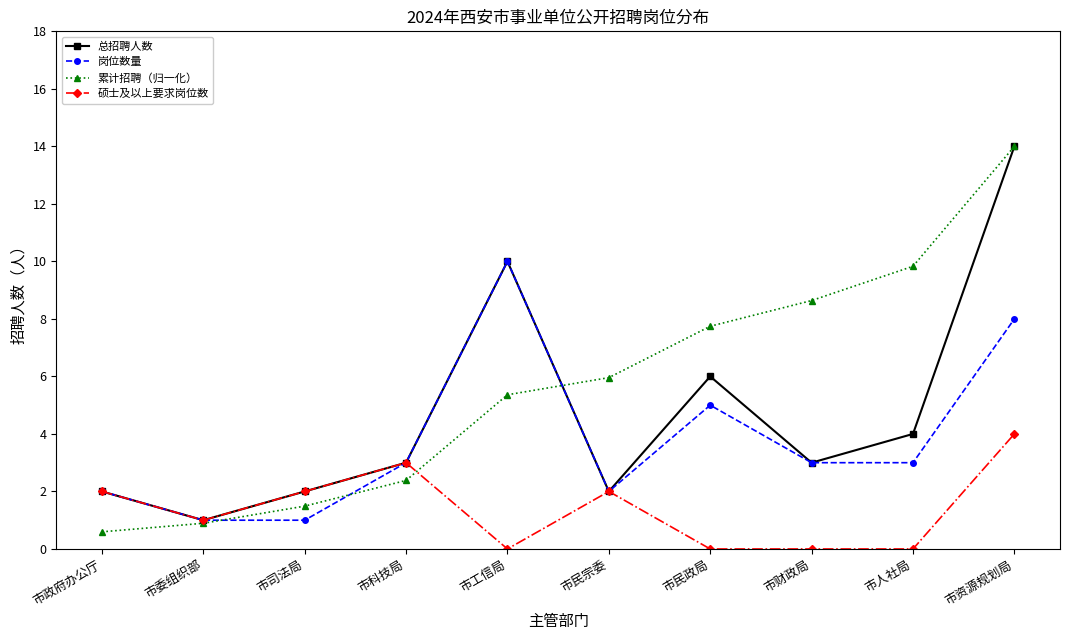

Rank the series by their average value, from highest to lowest.

累计招聘（归一化）, 总招聘人数, 岗位数量, 硕士及以上要求岗位数